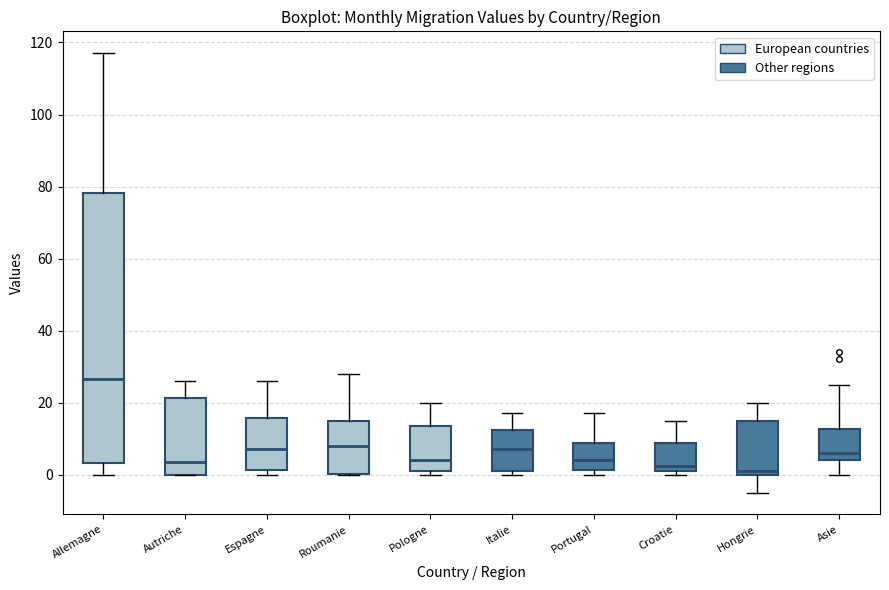

Reading left to right, transcribe this box plot: for each box, give where its median line is, the range the box spans, and where its two whiskers end, as read against the y-axis. The values are not printed on the chart, so give them approximately, as read against the axis.

Allemagne: median 26, box 4 to 78, whiskers 0 to 118
Autriche: median 4, box 0 to 22, whiskers 0 to 26
Espagne: median 8, box 2 to 16, whiskers 0 to 26
Roumanie: median 8, box 0 to 16, whiskers 0 to 28
Pologne: median 4, box 2 to 14, whiskers 0 to 20
Italie: median 8, box 2 to 12, whiskers 0 to 18
Portugal: median 4, box 2 to 8, whiskers 0 to 18
Croatie: median 2 (just above the box's lower edge), box 2 to 8, whiskers 0 to 16
Hongrie: median 2, box 0 to 14, whiskers -4 to 20
Asie: median 6, box 4 to 12, whiskers 0 to 26